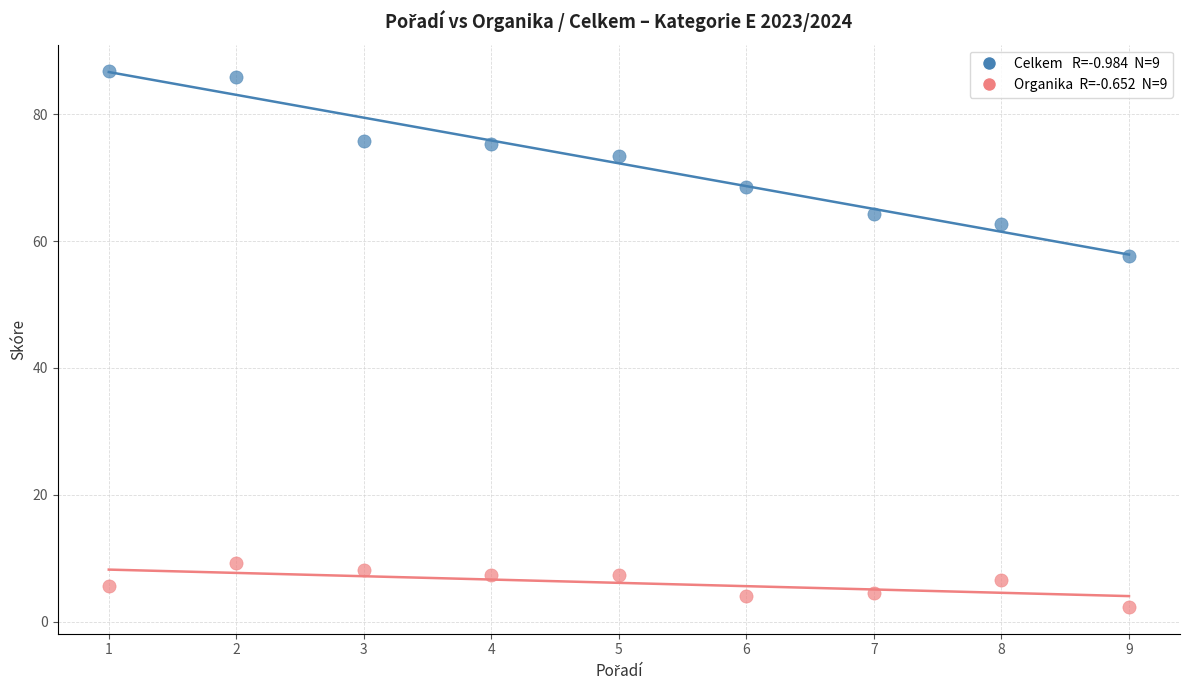

Across all data points, what is the range of X values (max minus min)?

8.0